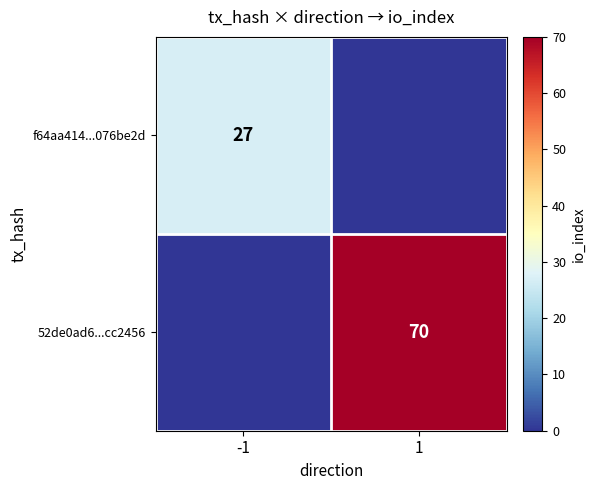

The value of 52de0ad6...cc2456 at 1 is 30. True or false?

False